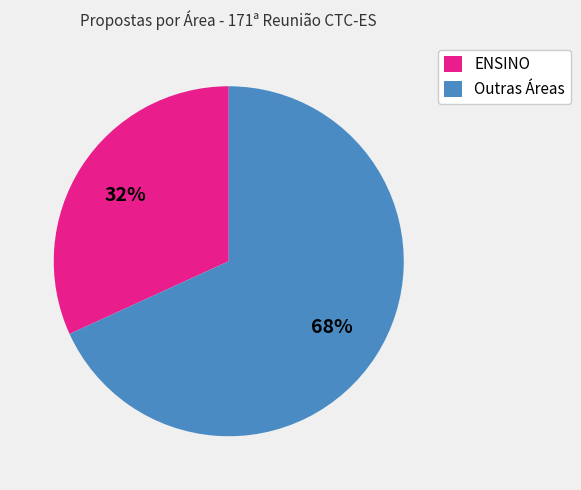

To the nearest percent, what is the average slice percentage?

50%